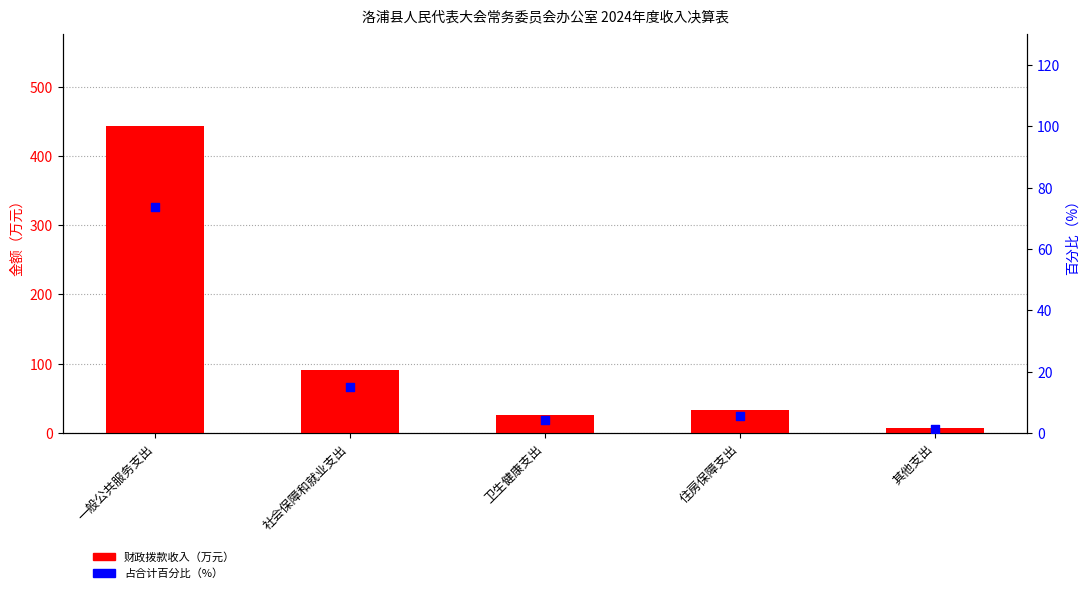

Which series contains the highest Y value?

财政拨款收入（万元）